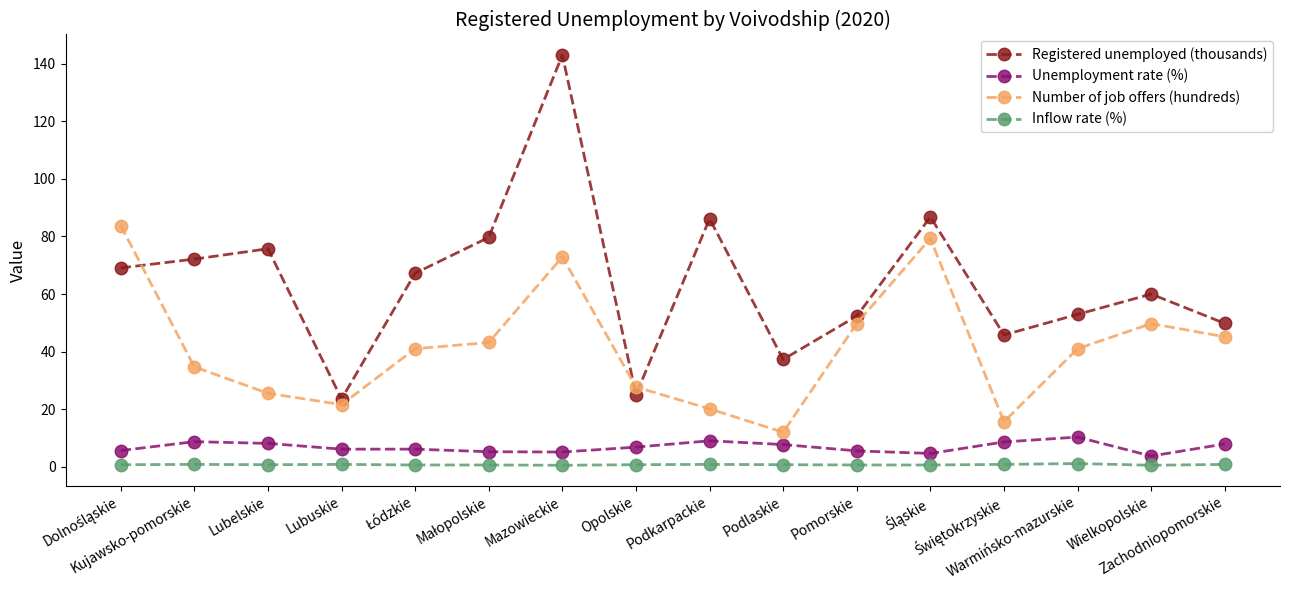

What is the value of the Registered unemployed (thousands) point at the 8th from the left?

25.0